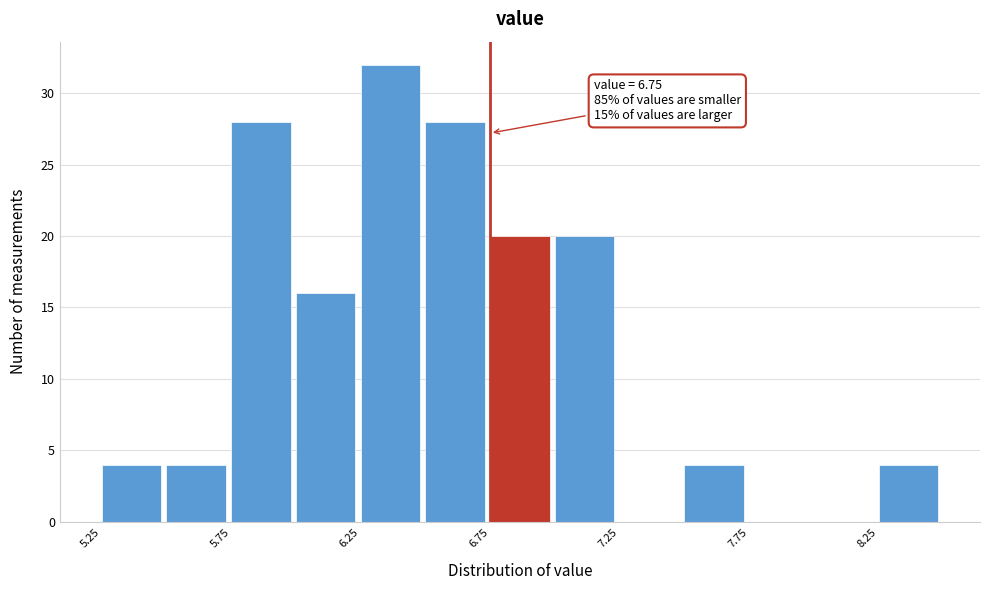

Which range on the x-axis has the tallest bar?

6.25 to 6.50